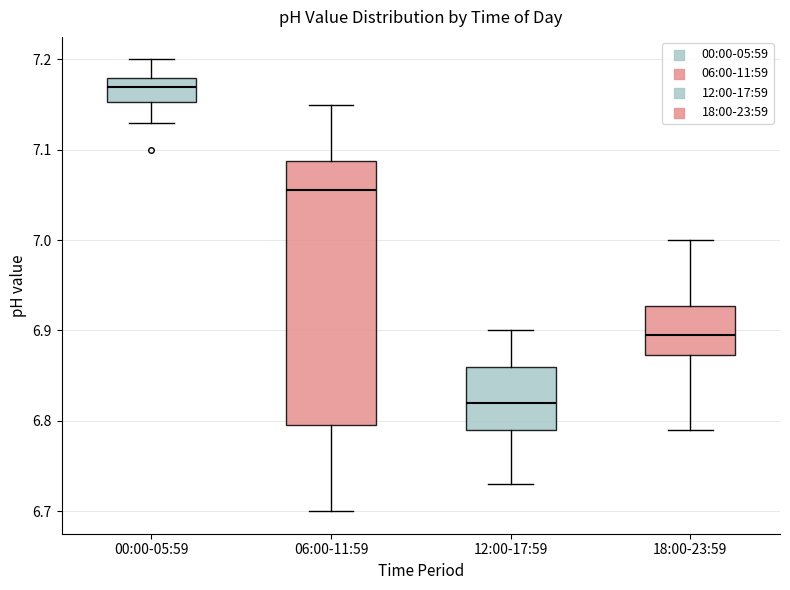

Which box is the tallest, from its lower edge to its upper edge?

06:00-11:59